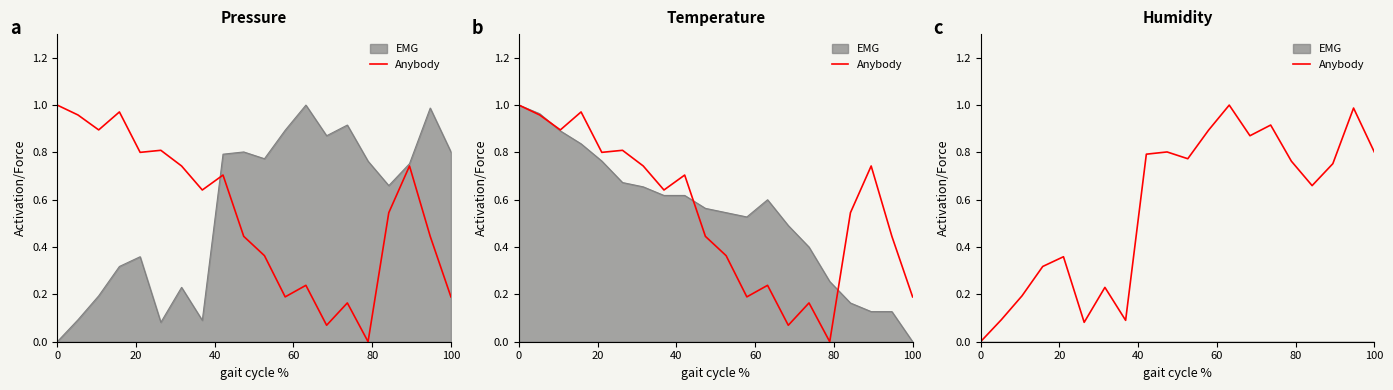

Count the number of categories in the chart.

20